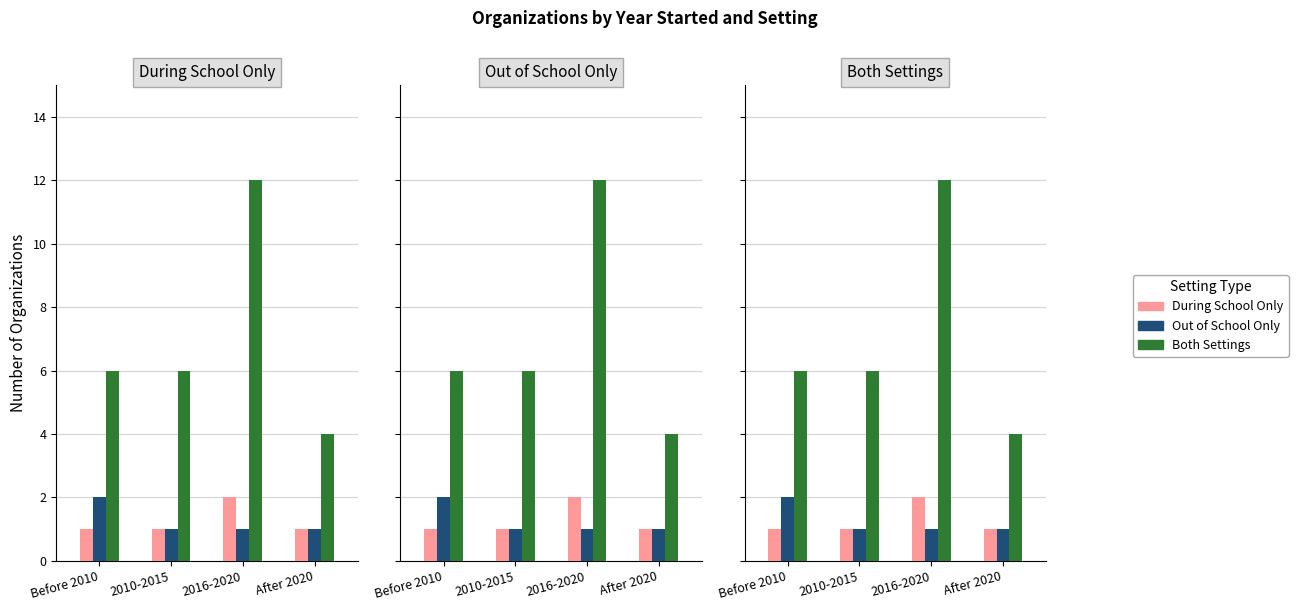

What position from the left is 2016-2020?

3